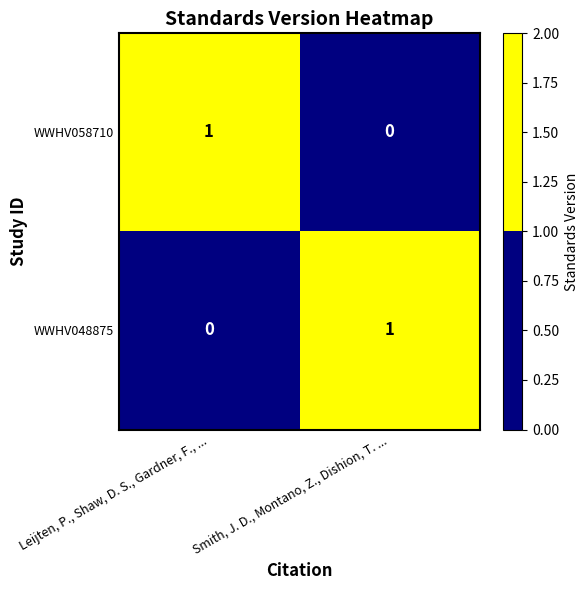

Is the value of WWHV058710 at Smith, J. D., Montano, Z., Dishion, T. ... greater than the value of WWHV048875 at Smith, J. D., Montano, Z., Dishion, T. ...?

No